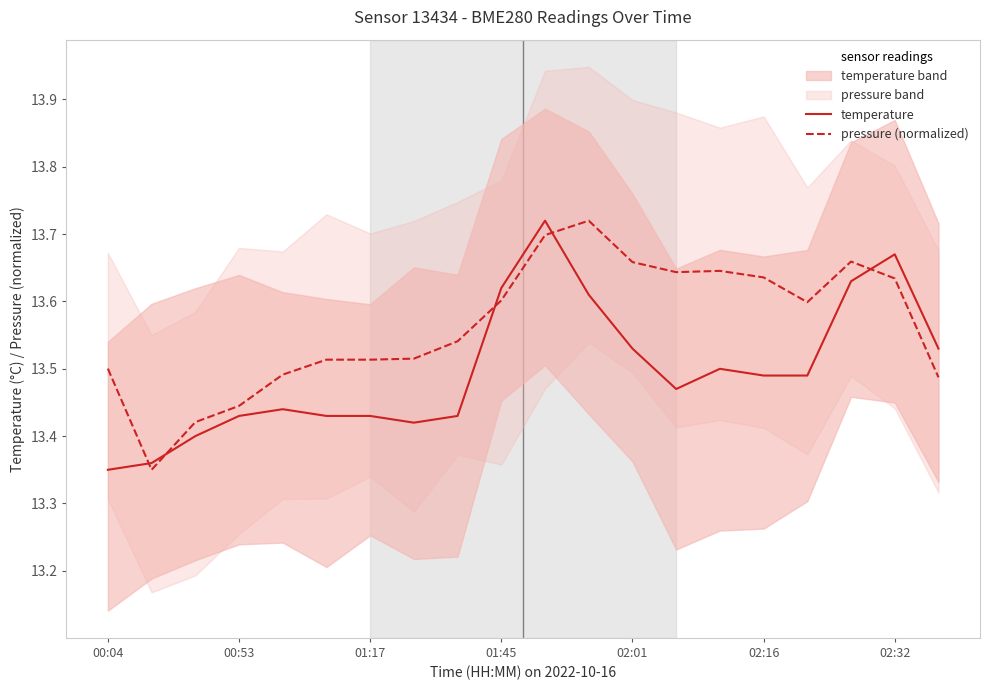

Which series ends up on top after the final intersection of temperature and pressure (normalized)?

temperature